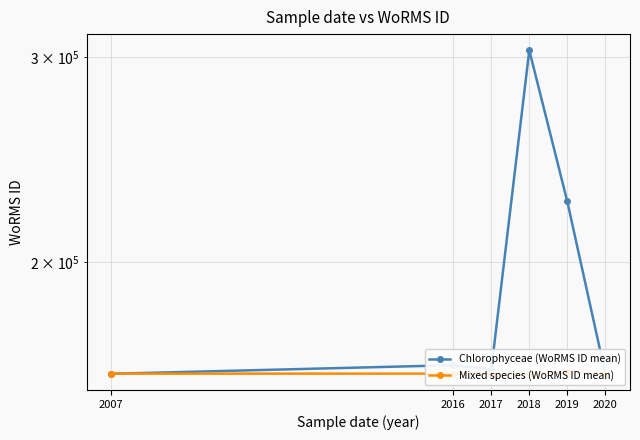

Between 2020 and 2016, which is larger?

2016